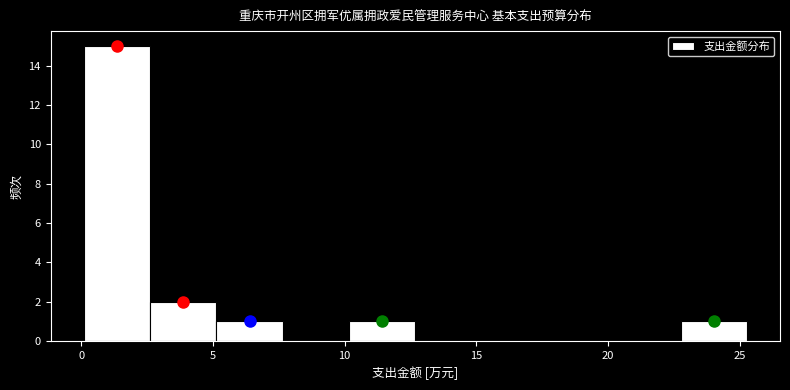

Reading left to right, list every bar in this chart as the range it spans on the x-axis followed by its height. Neither the bar edges nor the heights are printed on the chart, so give them approximately, as read against the axes.

0.0 to 2.5: 15
2.5 to 5.0: 2
5.0 to 7.5: 1
7.5 to 10.0: 0
10.0 to 12.5: 1
12.5 to 15.0: 0
15.0 to 17.5: 0
17.5 to 20.0: 0
20.0 to 23.0: 0
23.0 to 25.5: 1